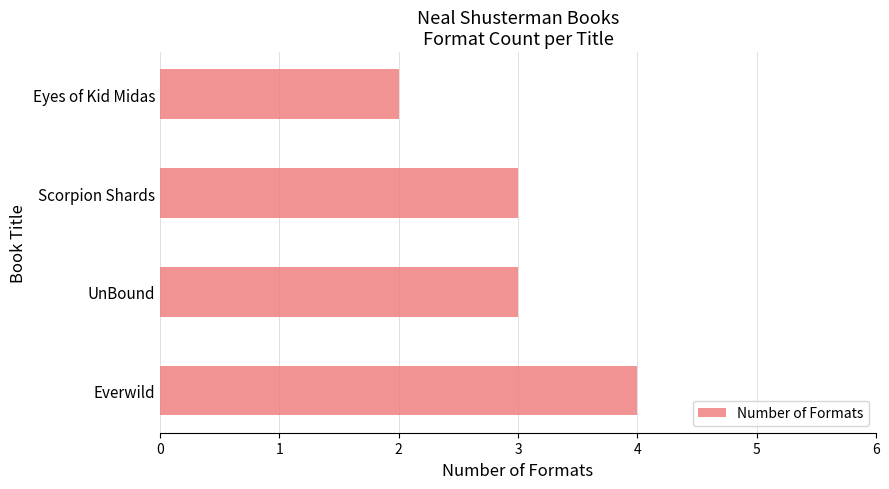

Count the number of categories in the chart.

4